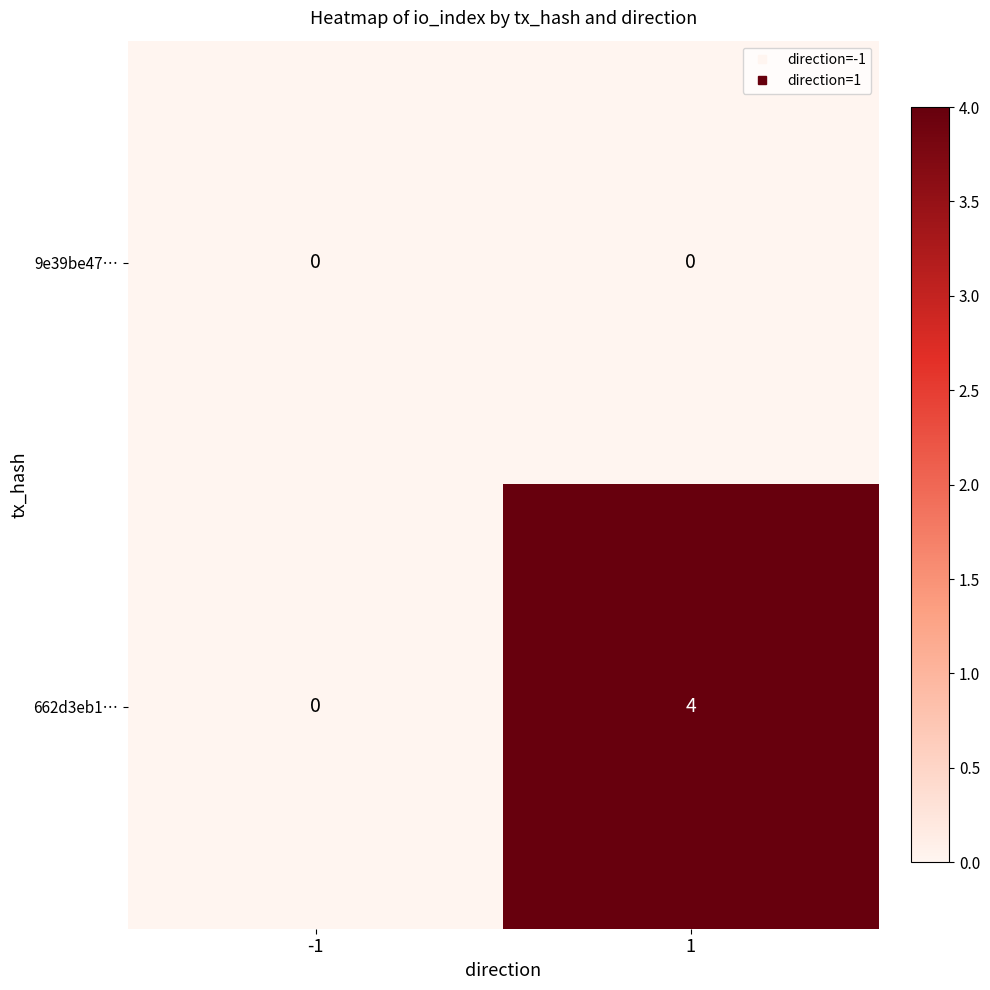

What is the spread (max minus min) of values at 1?

4